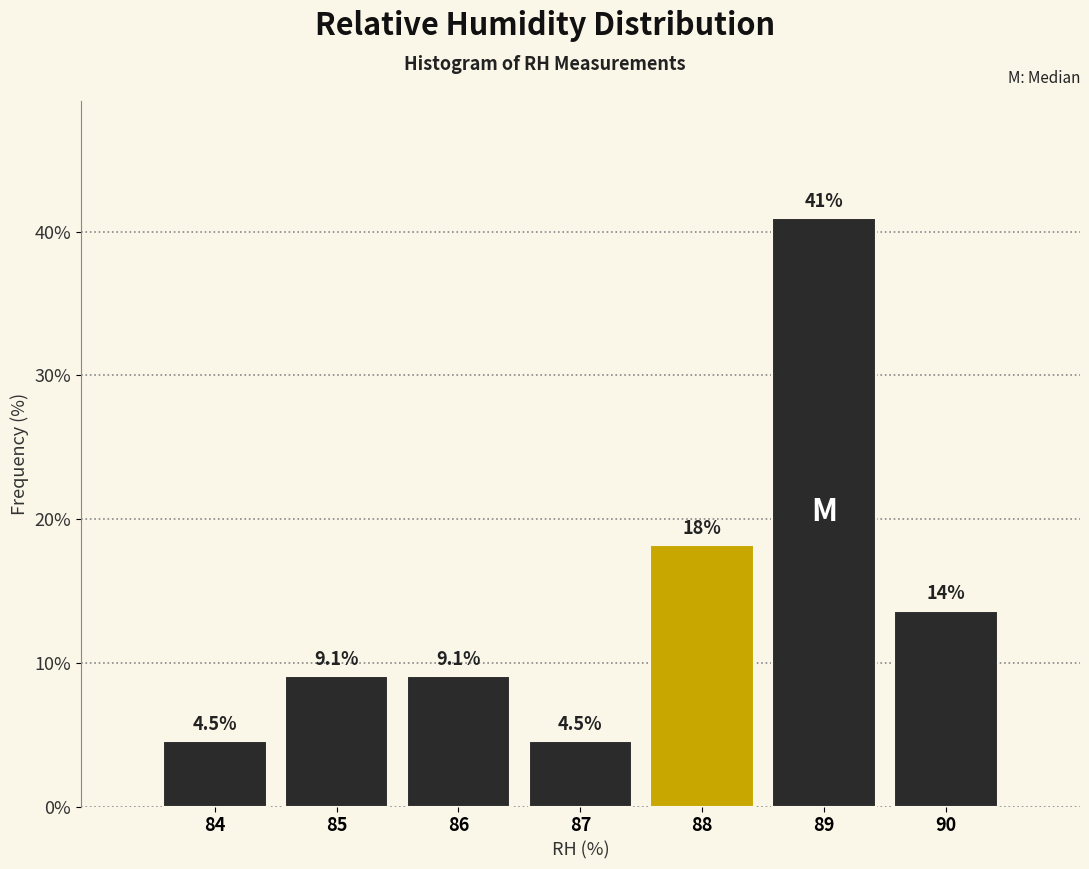

Reading left to right, extract all data points from this chart.

4.5	9.1	9.1	4.5	18.2	40.9	13.6